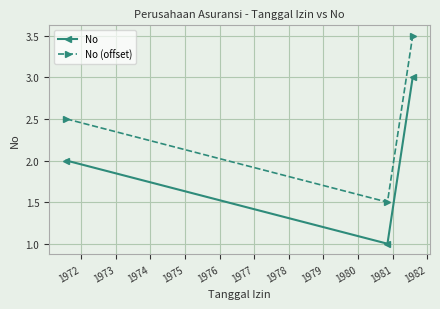

What is the sum of all No values?

6.0